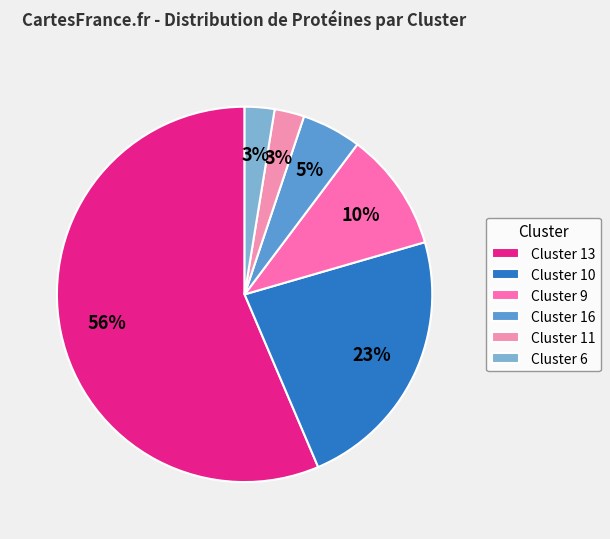

How many segments does this pie chart have?

6